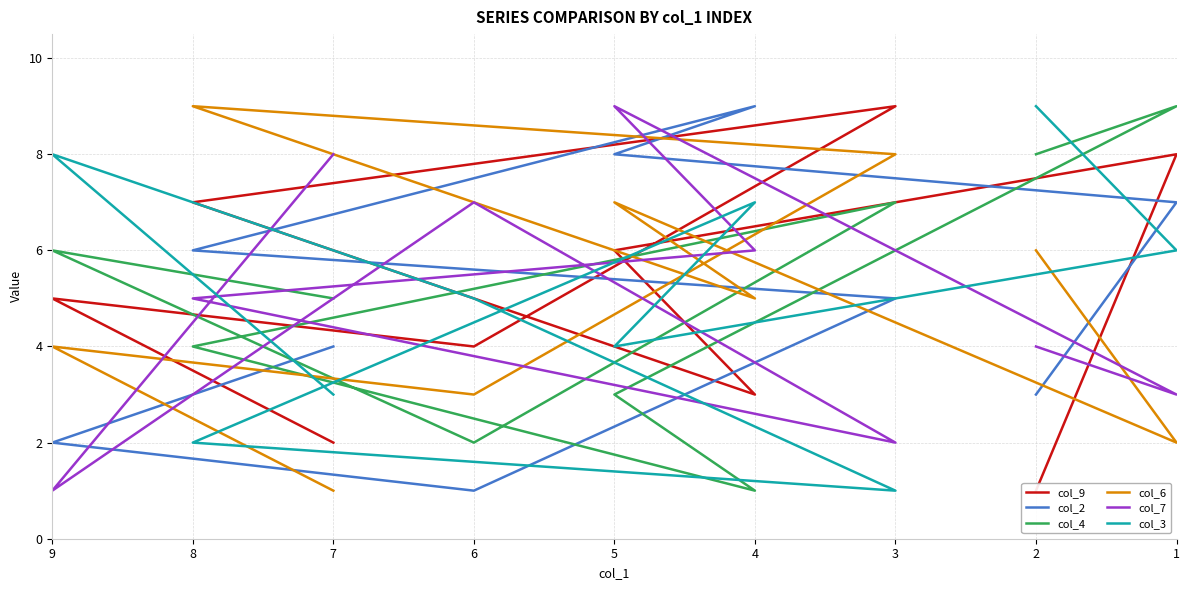

Which has a higher value, 8 or 1?

1